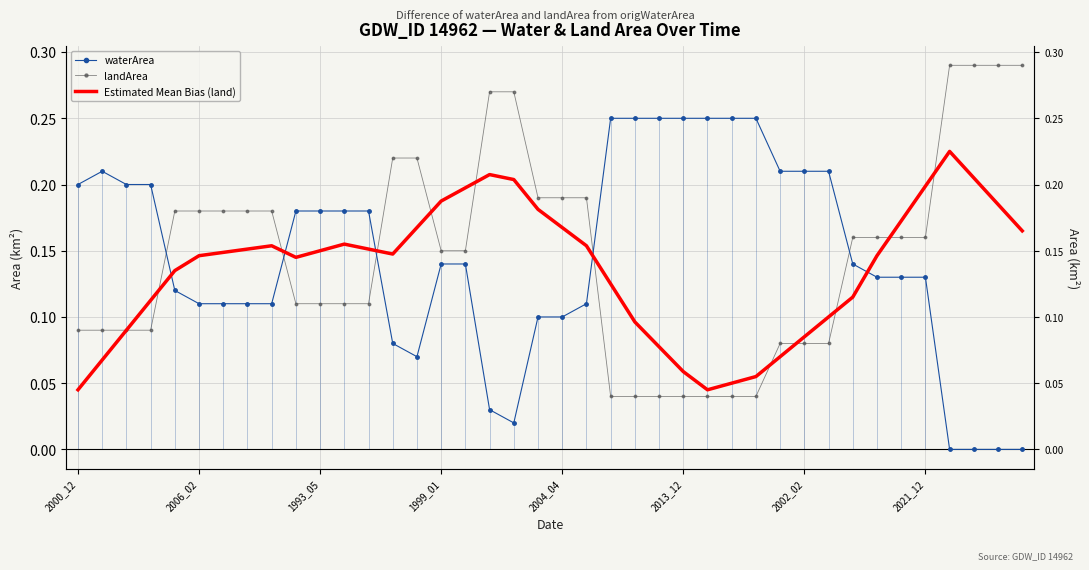

How many intersections are there between Estimated Mean Bias (land) and landArea?

11